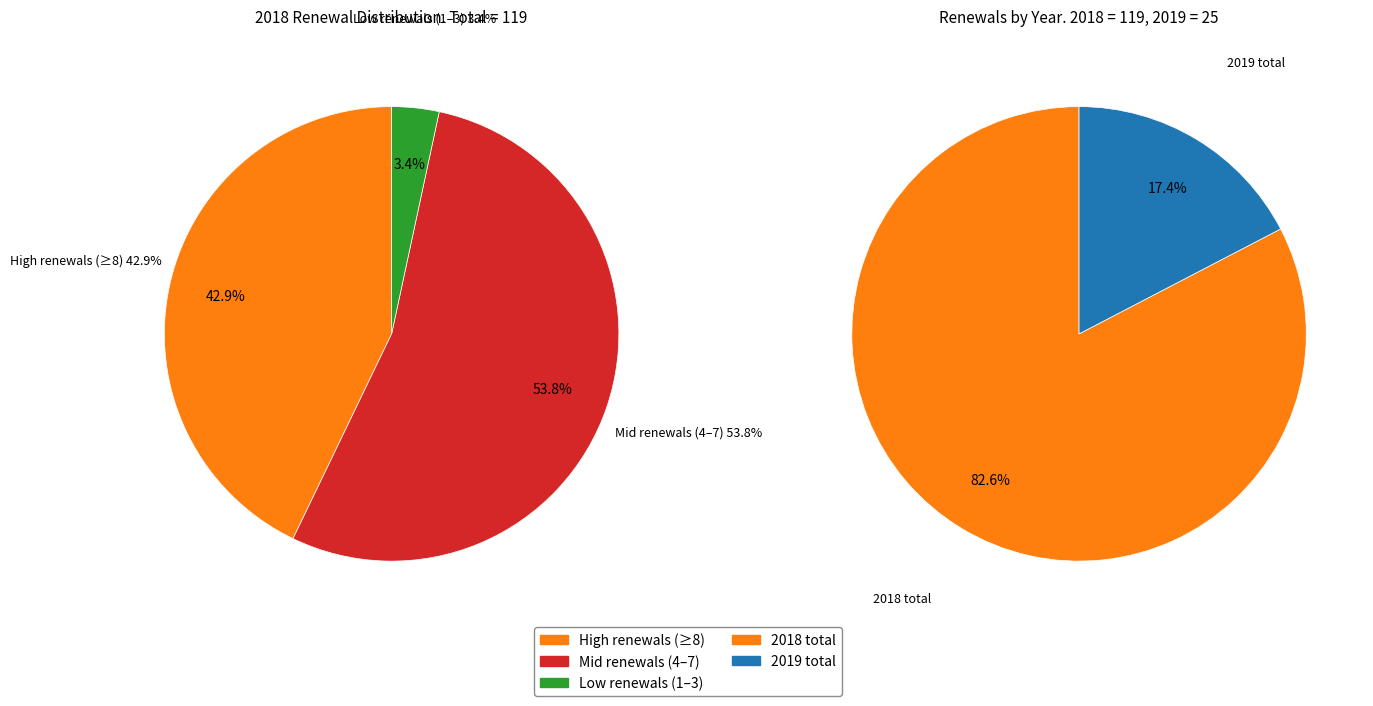

Is the sum of 30 and 10 greater than half?

No